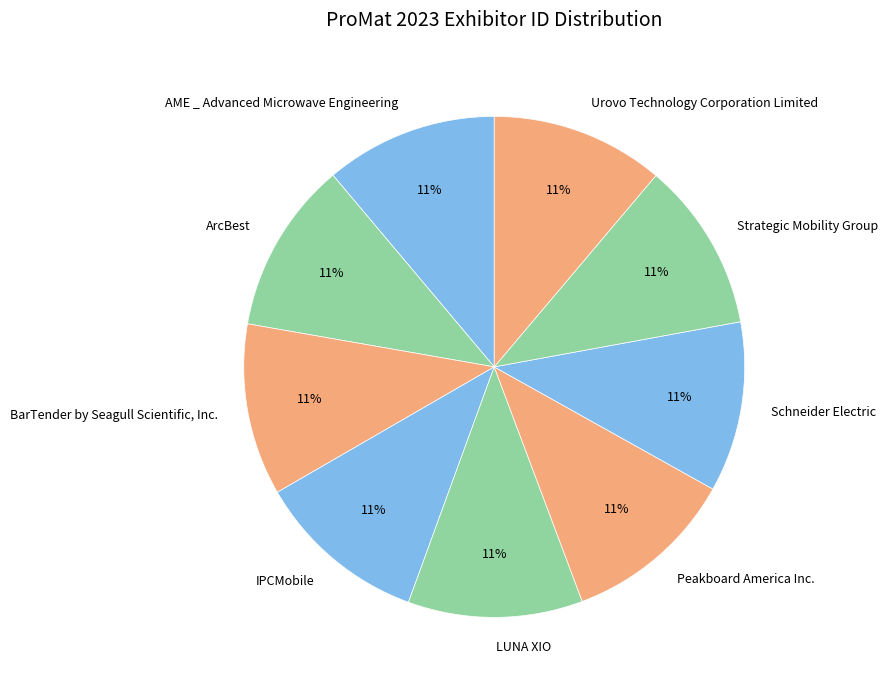

Is there any slice that represents more than half of the pie?

No